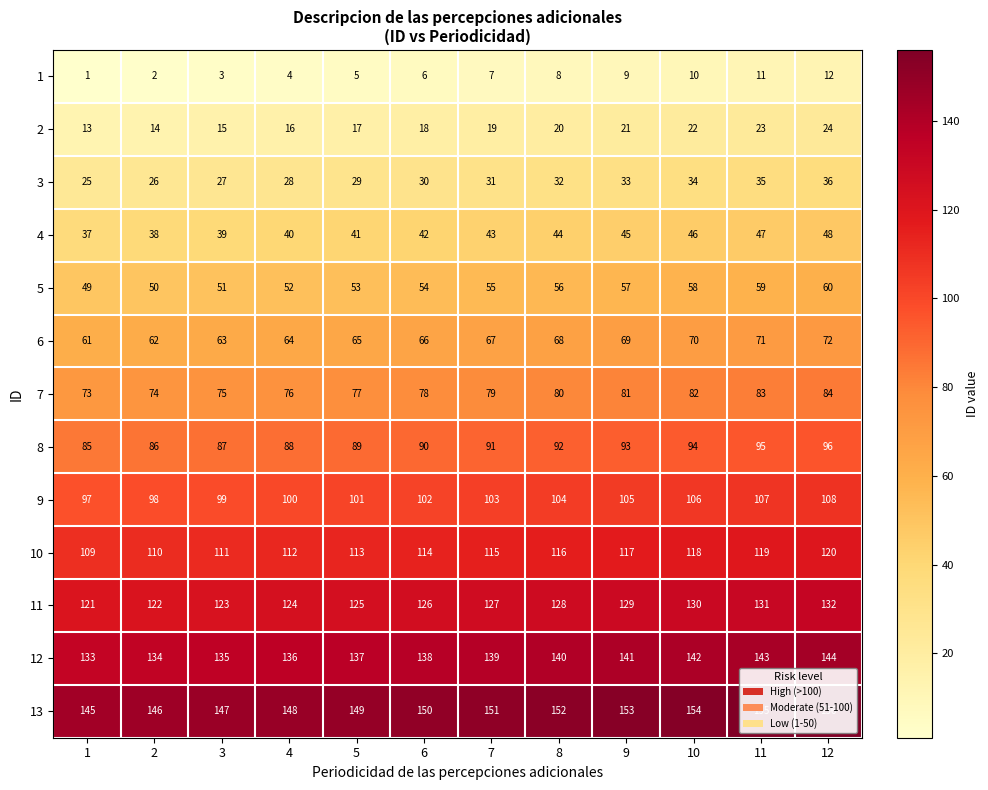

How many categories are shown in the chart?

12